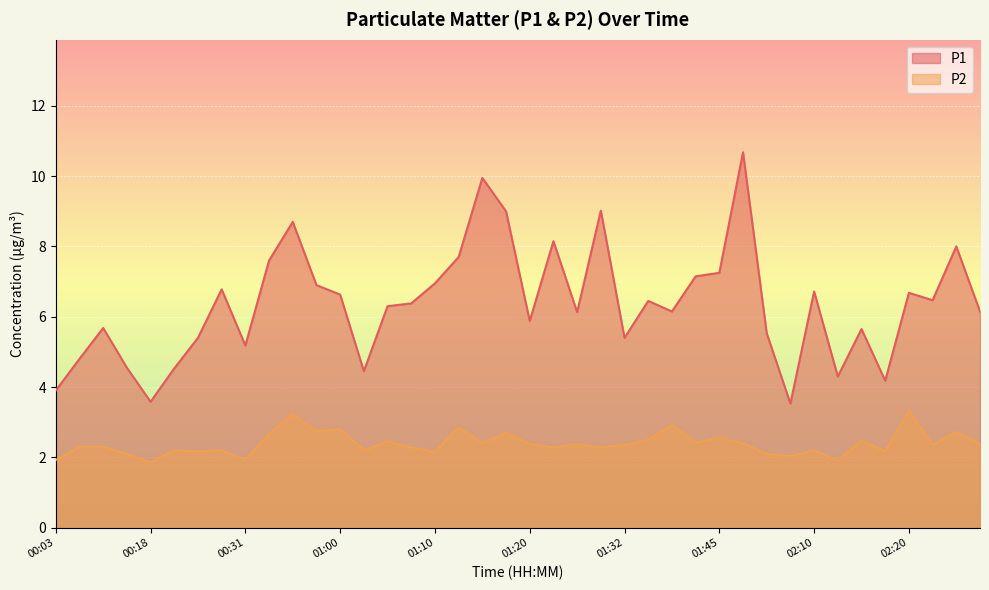

What position from the right is 00:03?

40